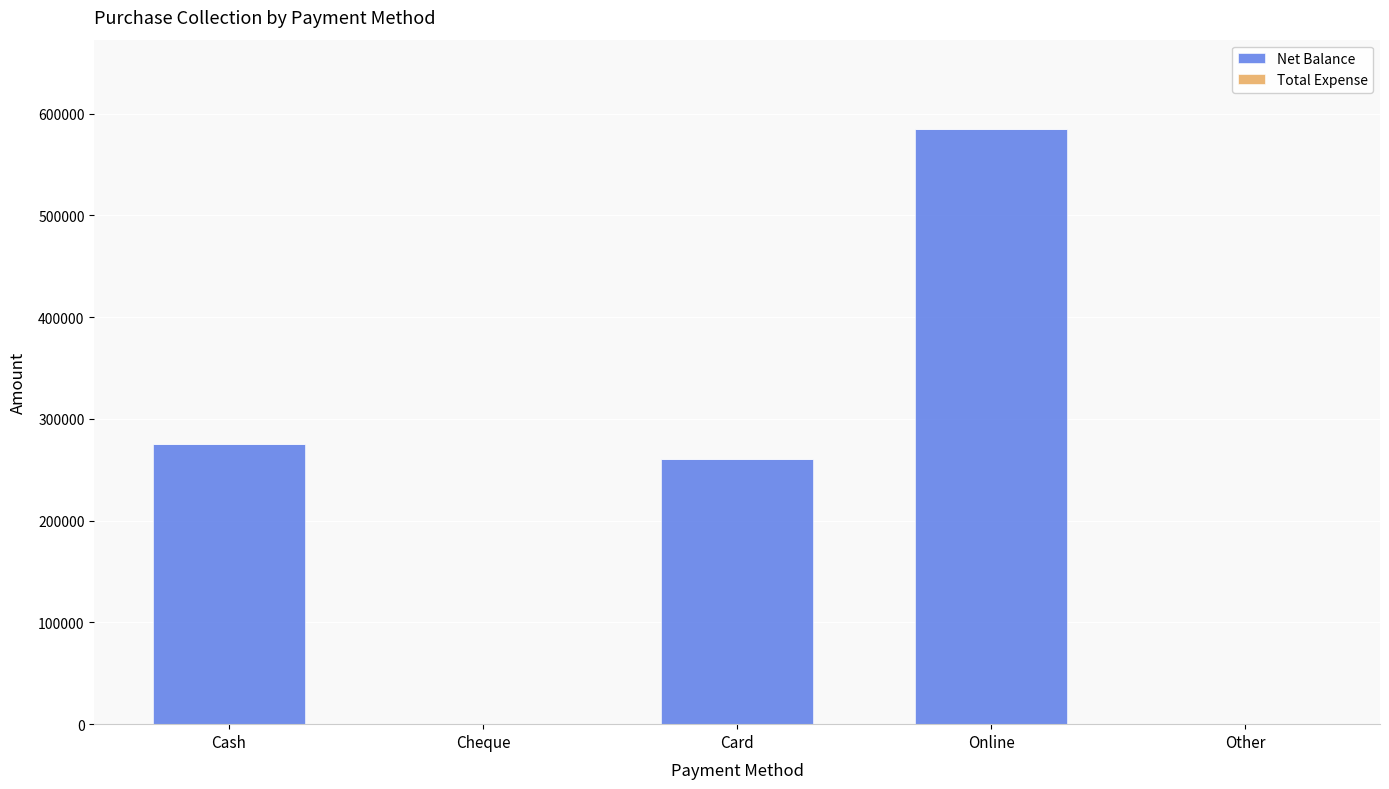

Which has a higher value, Online or Cheque?

Online